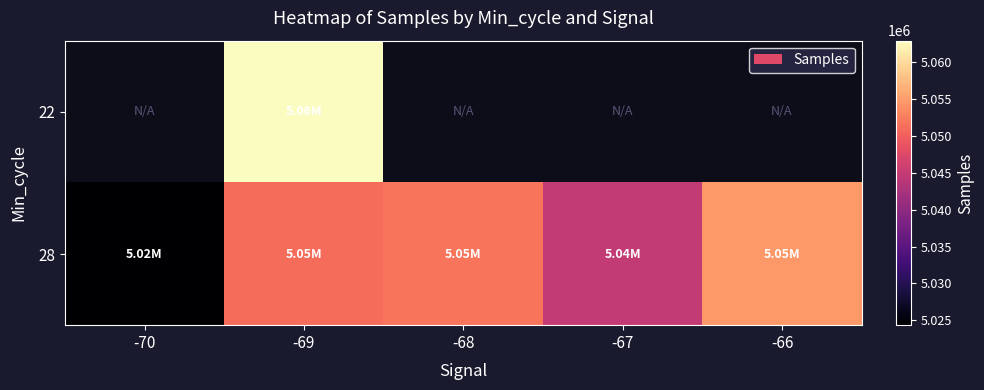

Which category has the lowest value across all series?

-70